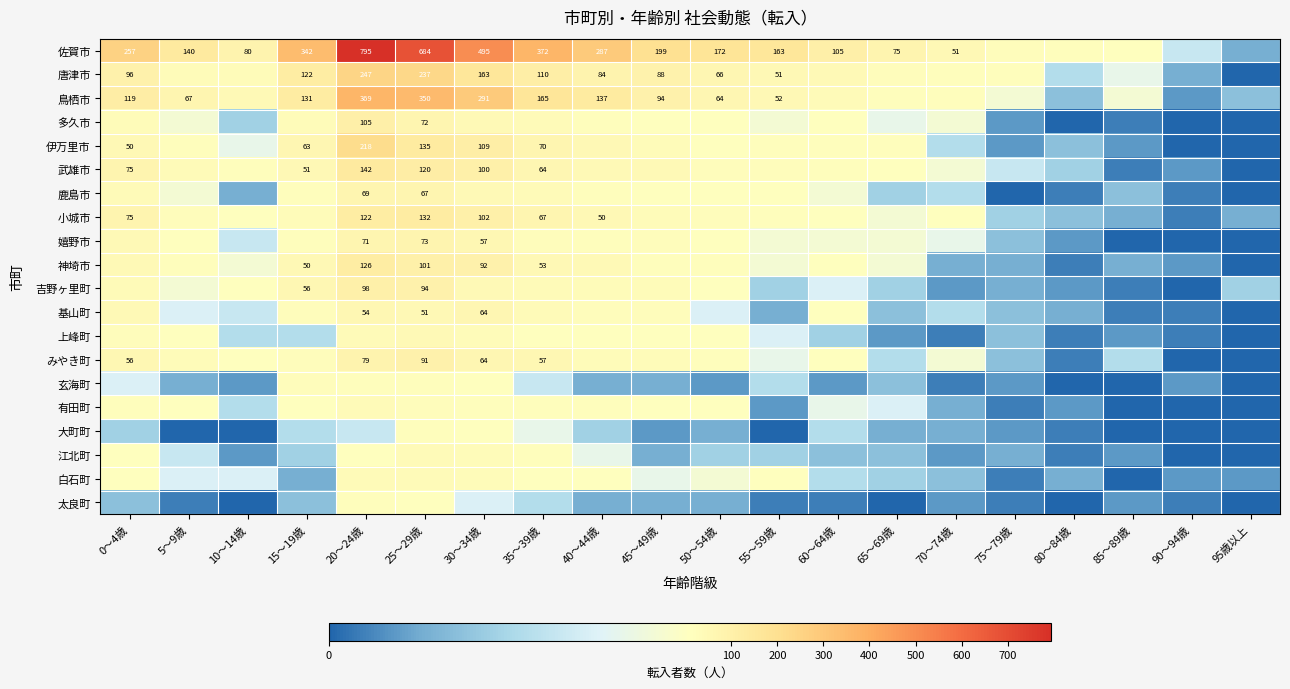

Is it true that 吉野ヶ里町 equals 5 at 65～69歳?

True